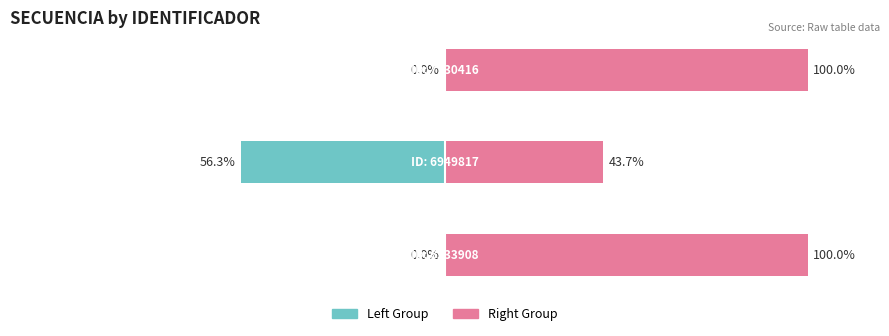

Is the value of Right Group at 1 greater than the value of Left Group at 1?

Yes